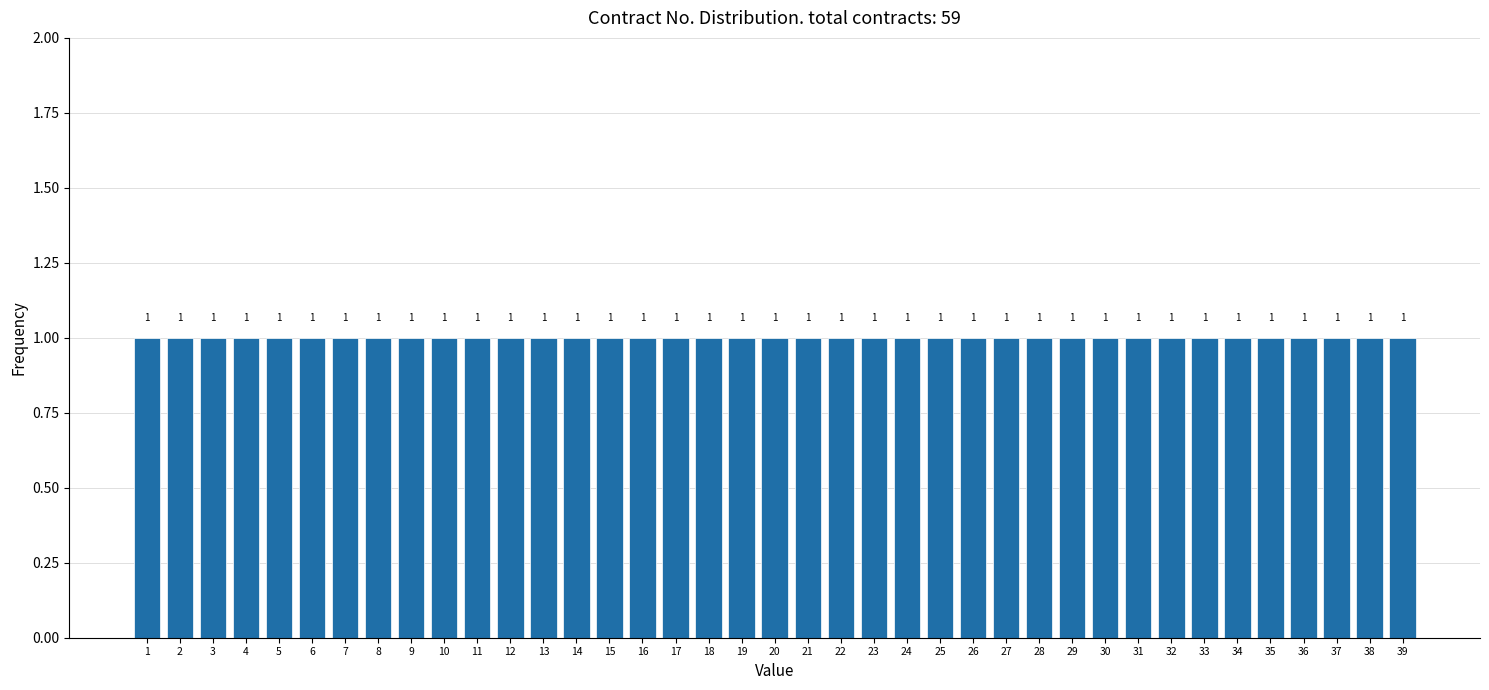

What is the height of the bar covering 32.5 to 33.5 on the x-axis?

1